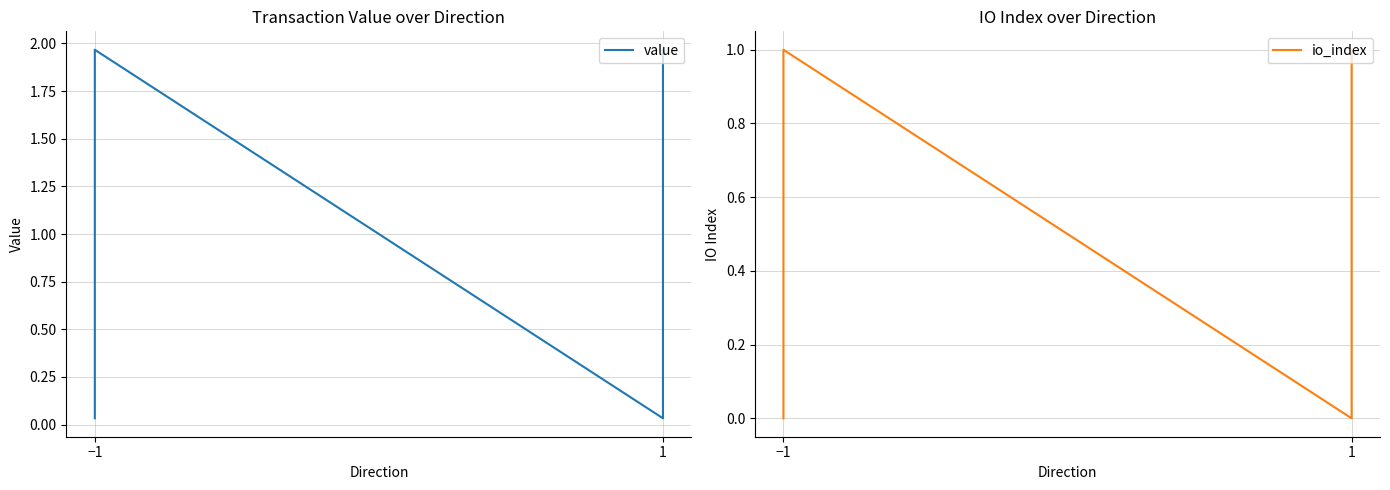

What is the label of the 4th point from the right?

−1